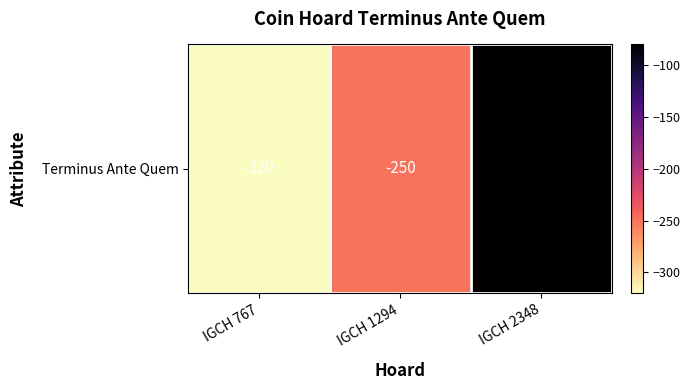

What is the change in value from IGCH 1294 to IGCH 2348?

+170